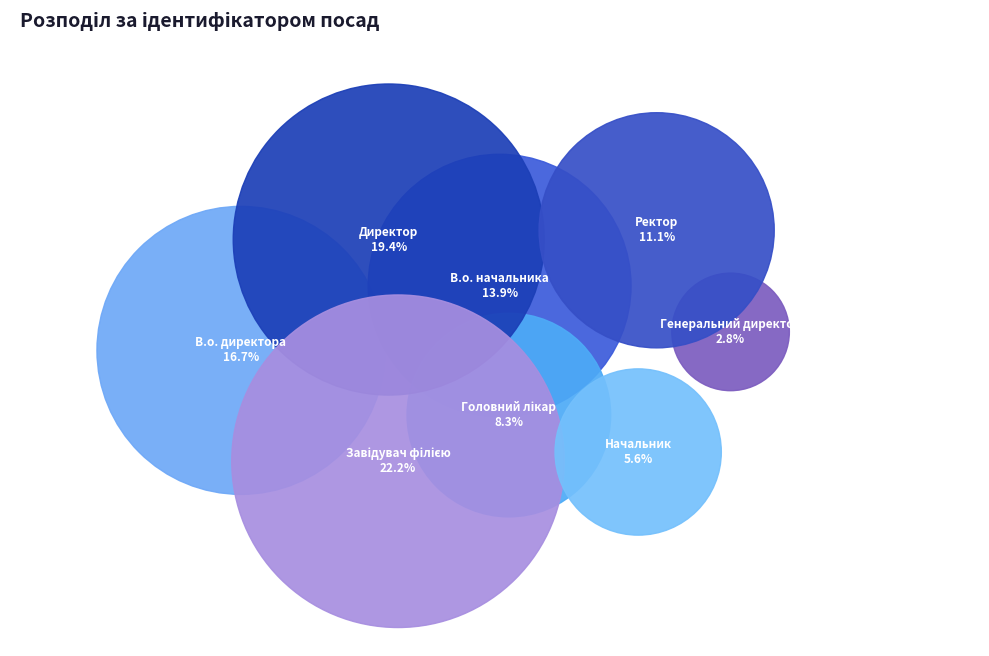

Which category has the smallest portion of the pie?

Генеральний директор